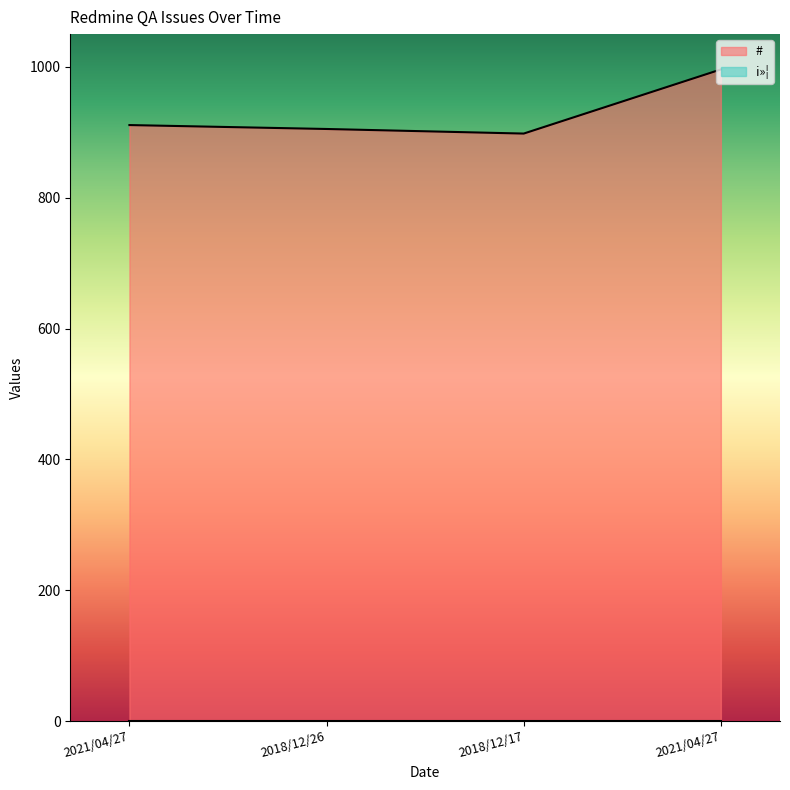

Which has a higher value, 2021/04/27 or 2021/04/27?

2021/04/27